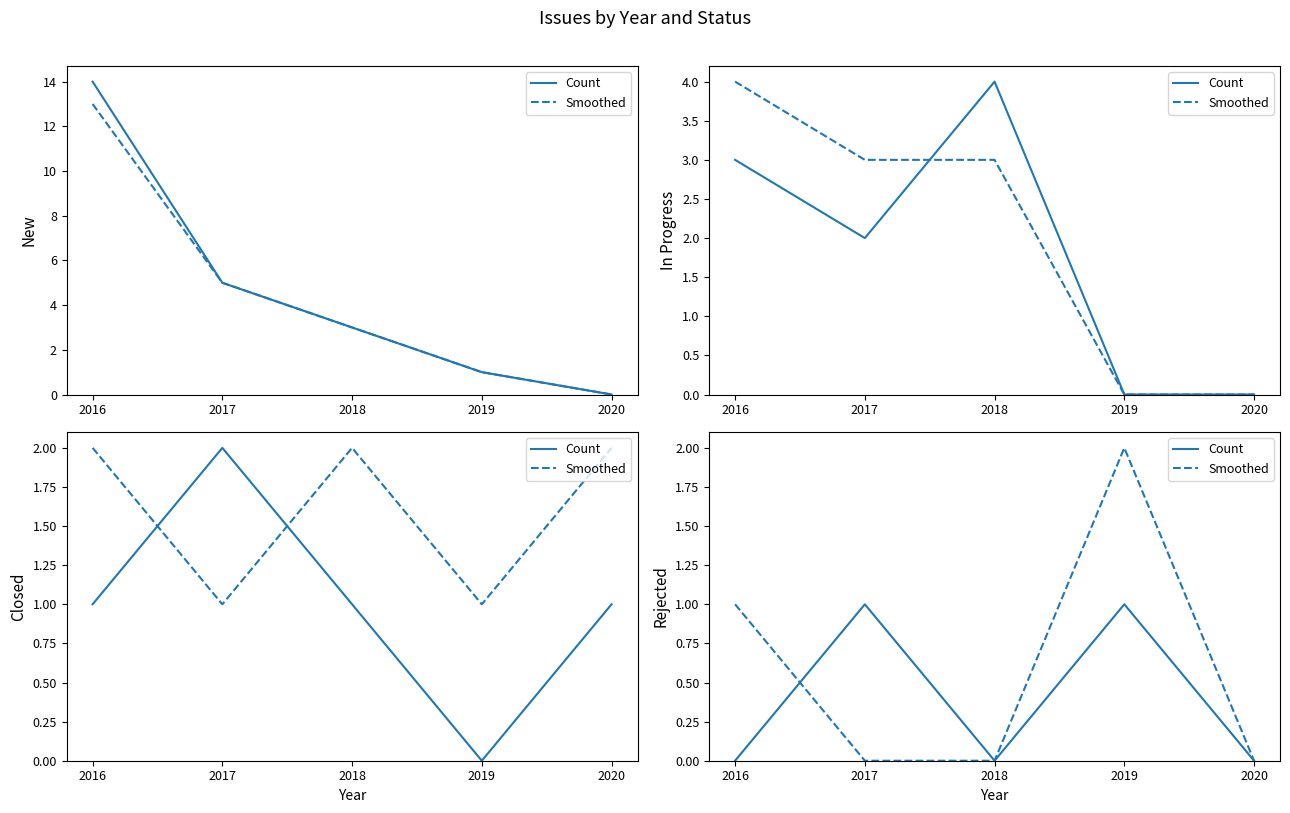

After their last crossing, which series has the higher values: Smoothed or Count?

Count